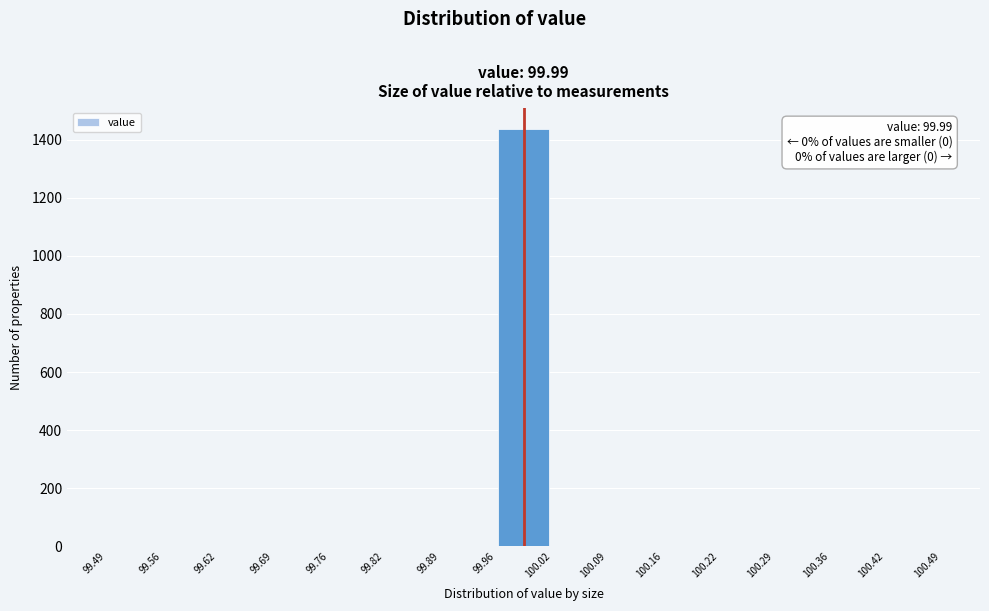

Which range on the x-axis has the tallest bar?

99.96 to 100.02